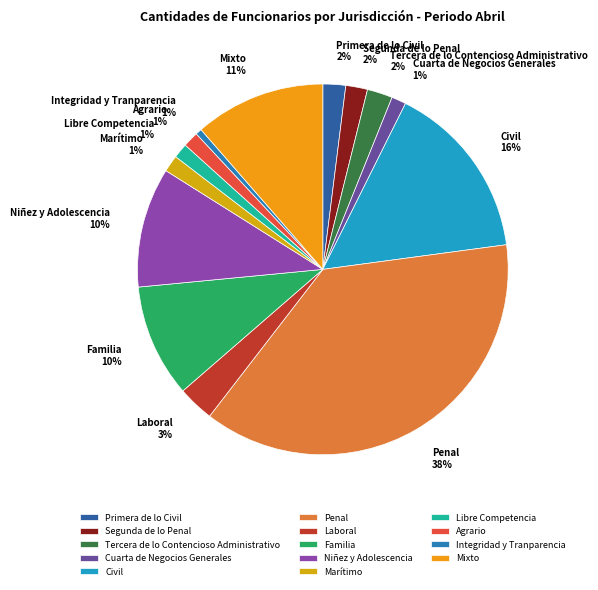

To the nearest percent, what portion does Mixto represent?

11%